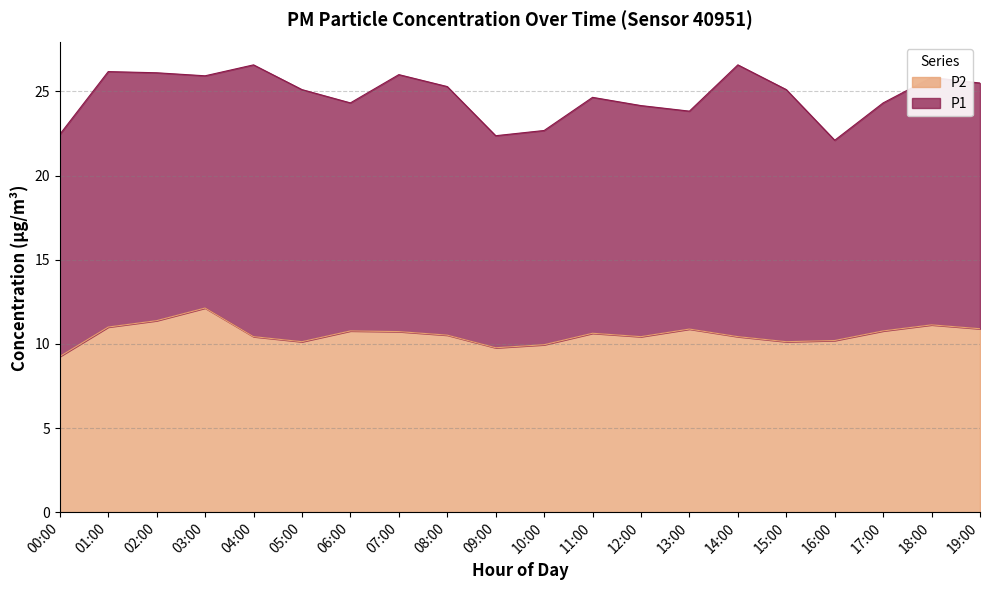

What is the greatest value displayed?

12.1